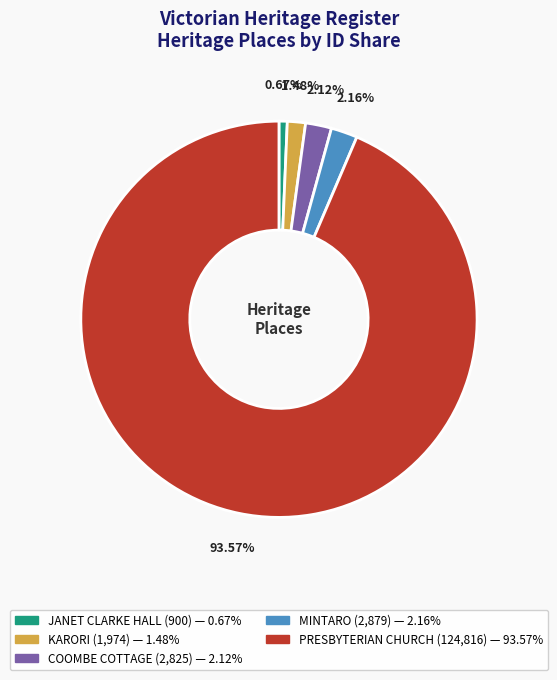

Count the number of slices in the pie.

5